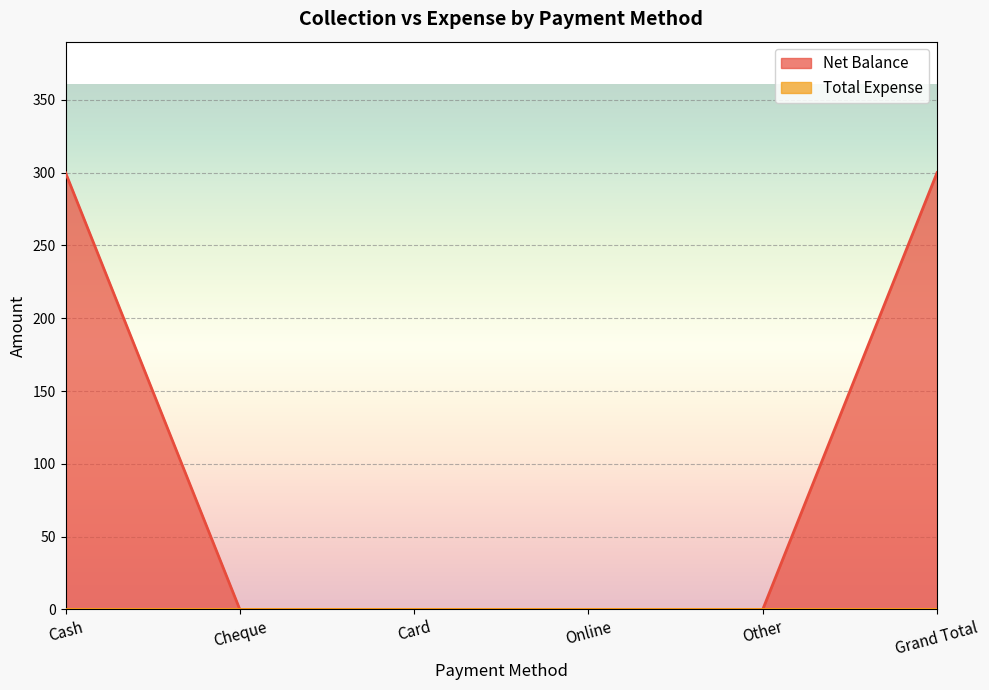

What is the change in value from Card to Grand Total?

+300